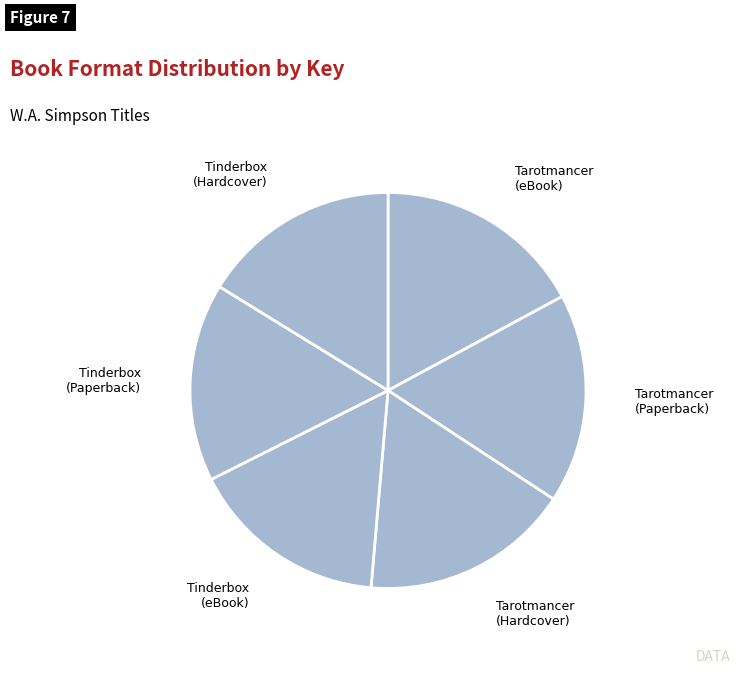

What is the smallest slice in the pie chart?

Tinderbox (eBook)